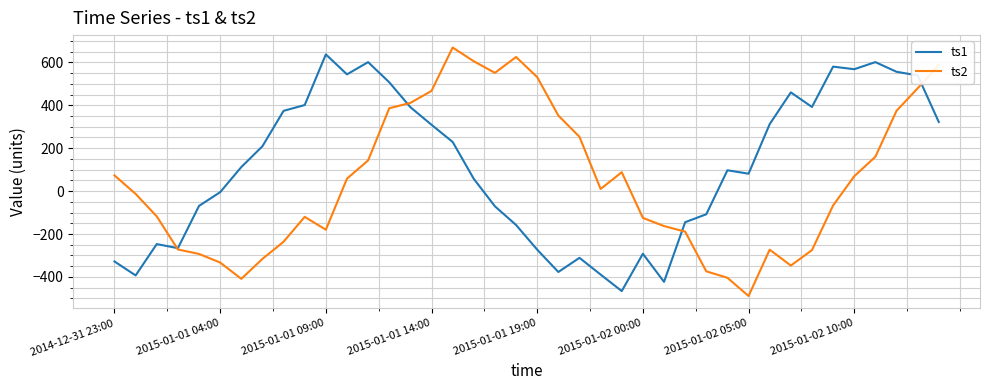

What is the lowest value of the ts1 series?

-466